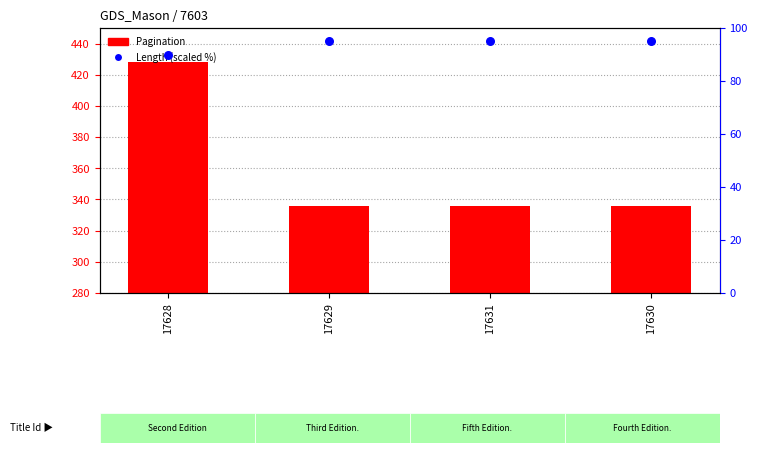

At which category is the sum across all series the highest?

17628